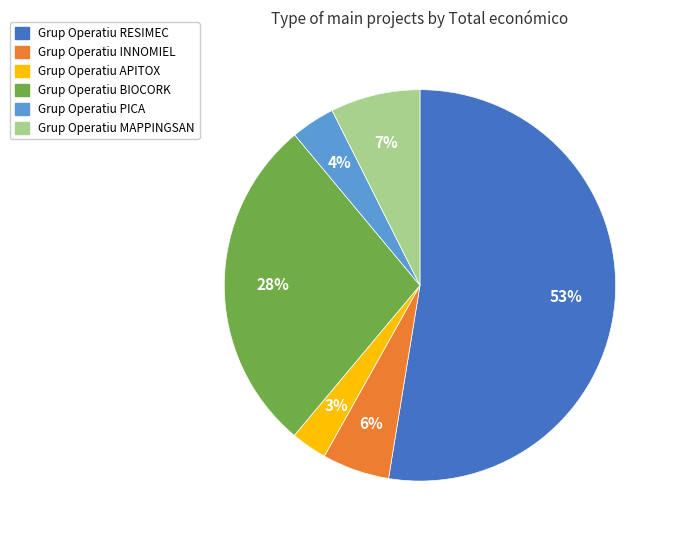

Does any single category account for the majority?

Yes